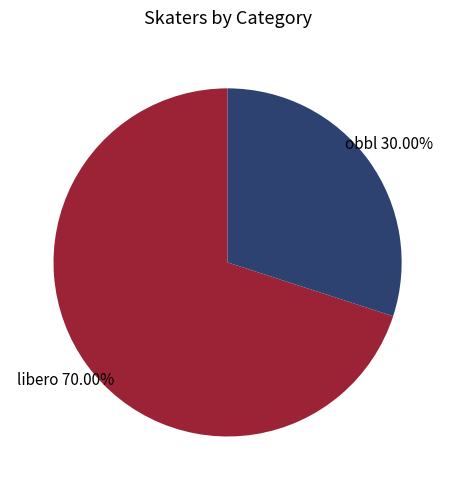

Is there a majority slice in this chart?

Yes